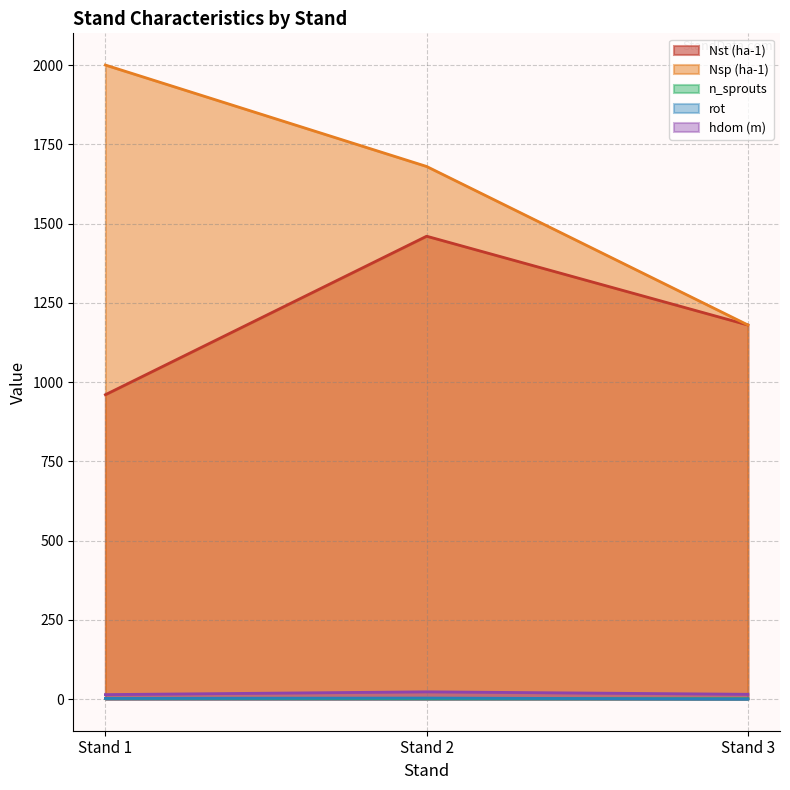

Does the chart have visible grid lines?

Yes